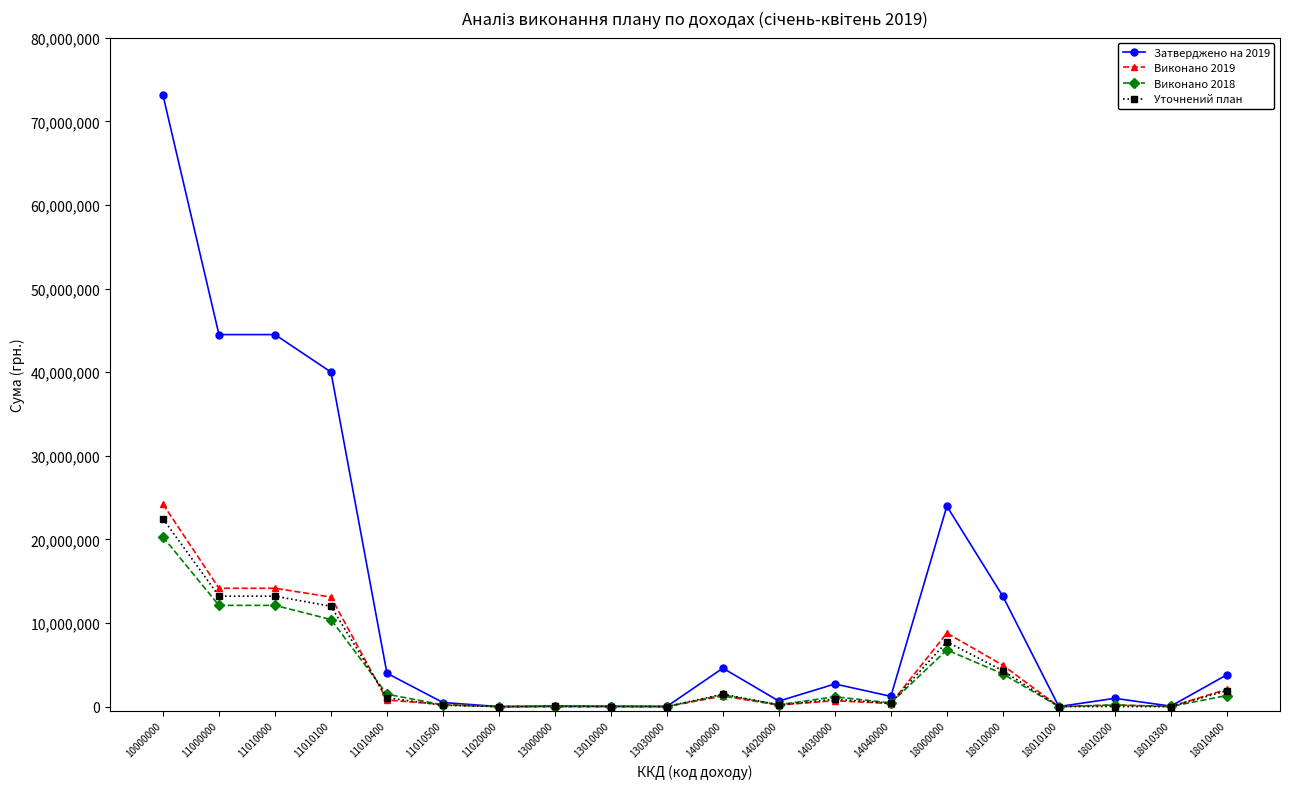

Which series has the largest range (max minus min)?

Затверджено на 2019